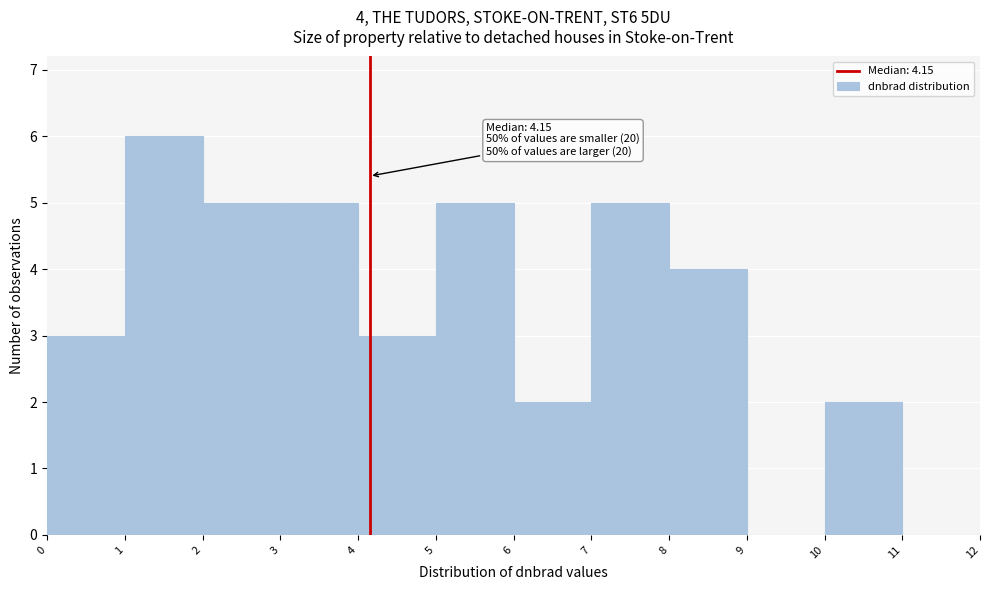

Which range on the x-axis has the tallest bar?

1 to 2